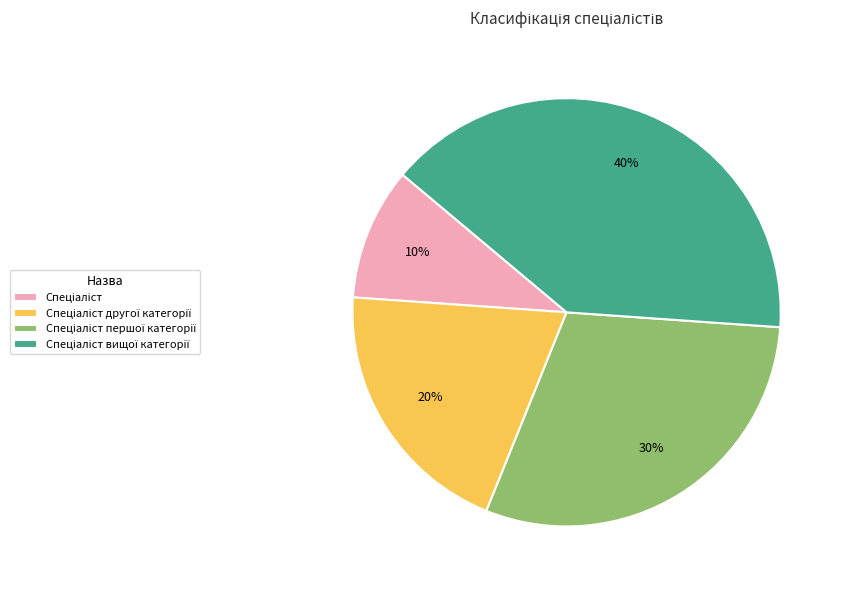

Is there any slice that represents more than half of the pie?

No